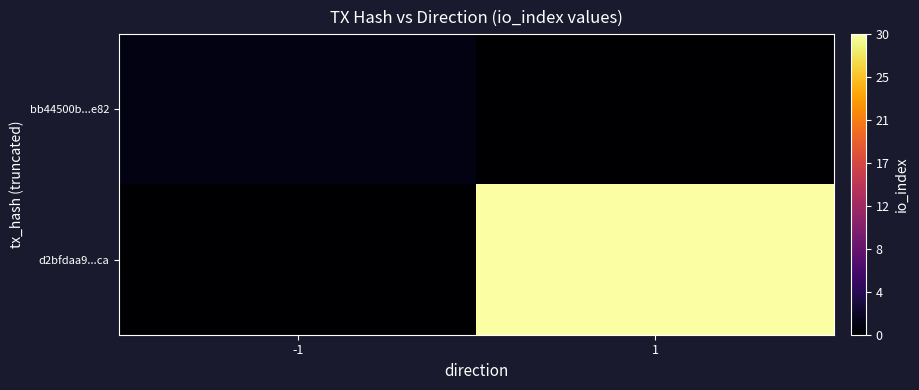

Between -1 and 1, which series saw the biggest shift?

d2bfdaa9...ca